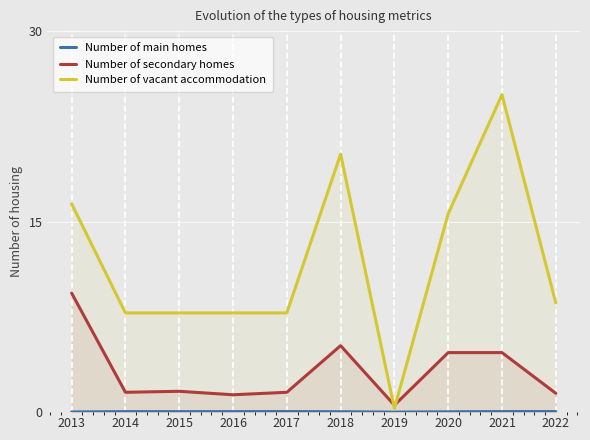

Reading left to right, transcribe all the data shown in this chart.

Number of main homes: 2013=0.0	2014=0.0	2015=0.0	2016=0.0	2017=0.0	2018=0.0	2019=0.0	2020=0.0	2021=0.0	2022=0.0
Number of secondary homes: 2013=9.4	2014=1.6	2015=1.6	2016=1.4	2017=1.6	2018=5.2	2019=0.5	2020=4.7	2021=4.7	2022=1.5
Number of vacant accommodation: 2013=16.4	2014=7.8	2015=7.8	2016=7.8	2017=7.8	2018=20.3	2019=0.3	2020=15.6	2021=25.0	2022=8.6